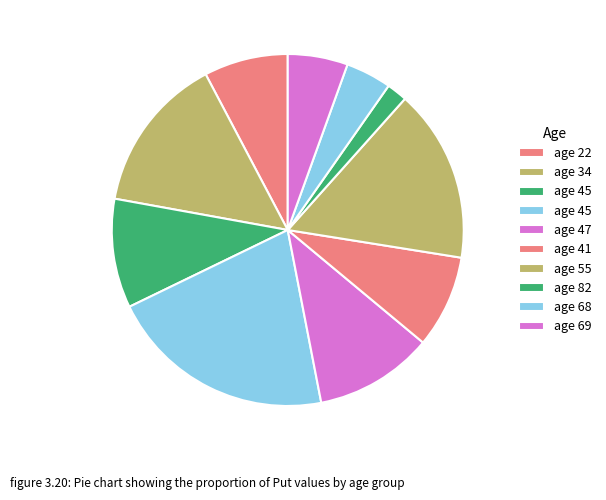

Is there any slice that represents more than half of the pie?

No